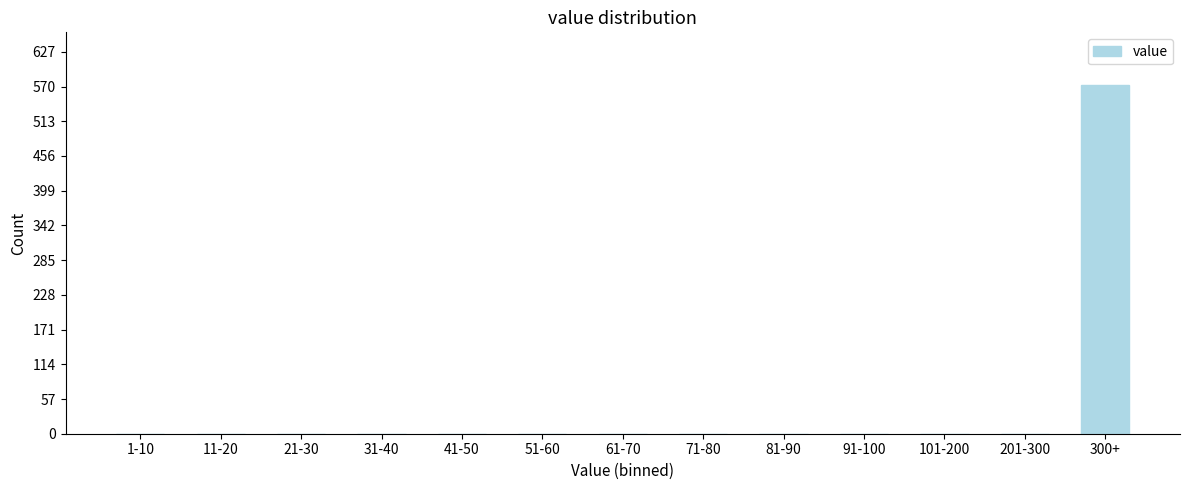

Reading left to right, list all the values displayed in this chart.

1-10=0	11-20=0	21-30=0	31-40=0	41-50=0	51-60=0	61-70=0	71-80=0	81-90=0	91-100=0	101-200=0	201-300=0	300+=573